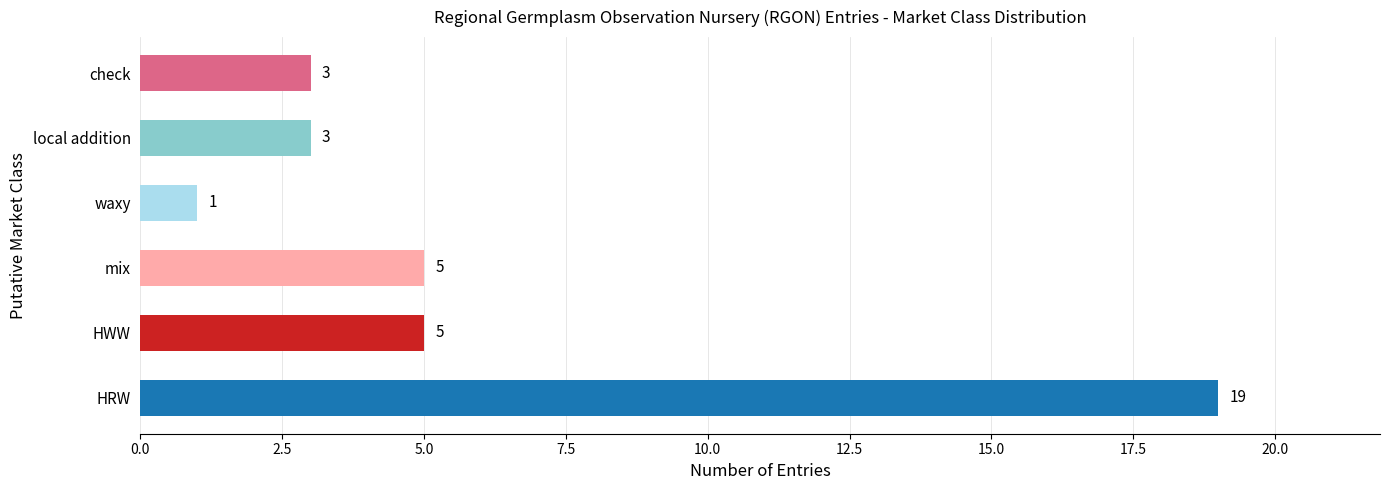

True or false: the data shows 3 at local addition.

True